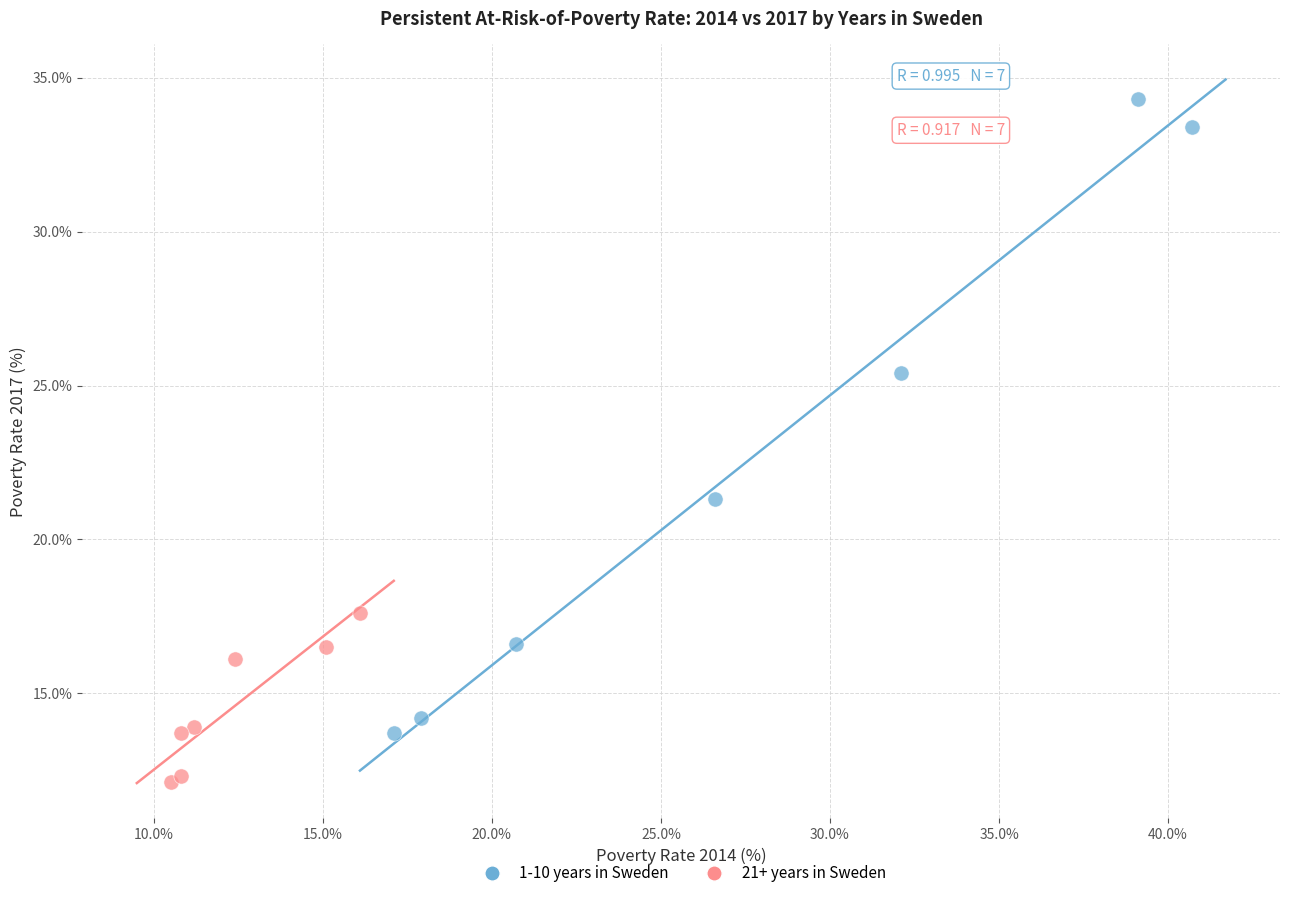

Which series reaches the minimum Y coordinate?

21+ years in Sweden